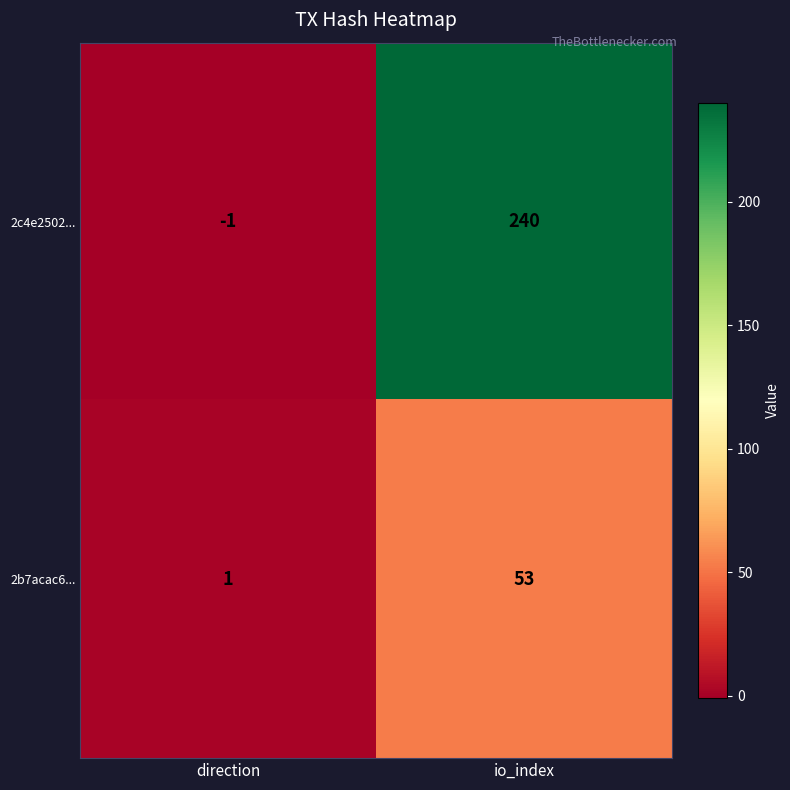

The 2b7acac6... series shows 53 at io_index. True or false?

True